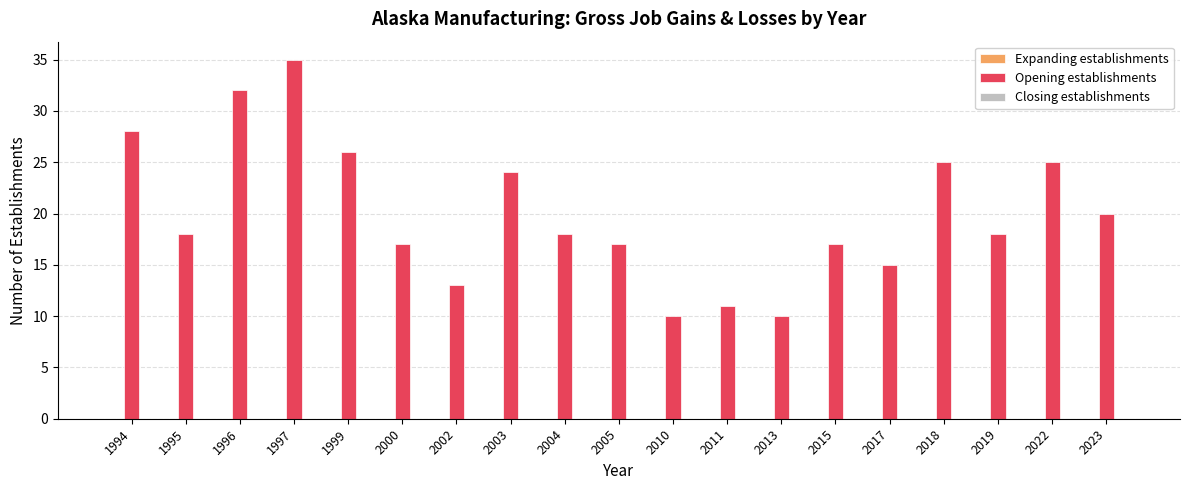

Reading left to right, transcribe all the data shown in this chart.

28	18	32	35	26	17	13	24	18	17	10	11	10	17	15	25	18	25	20